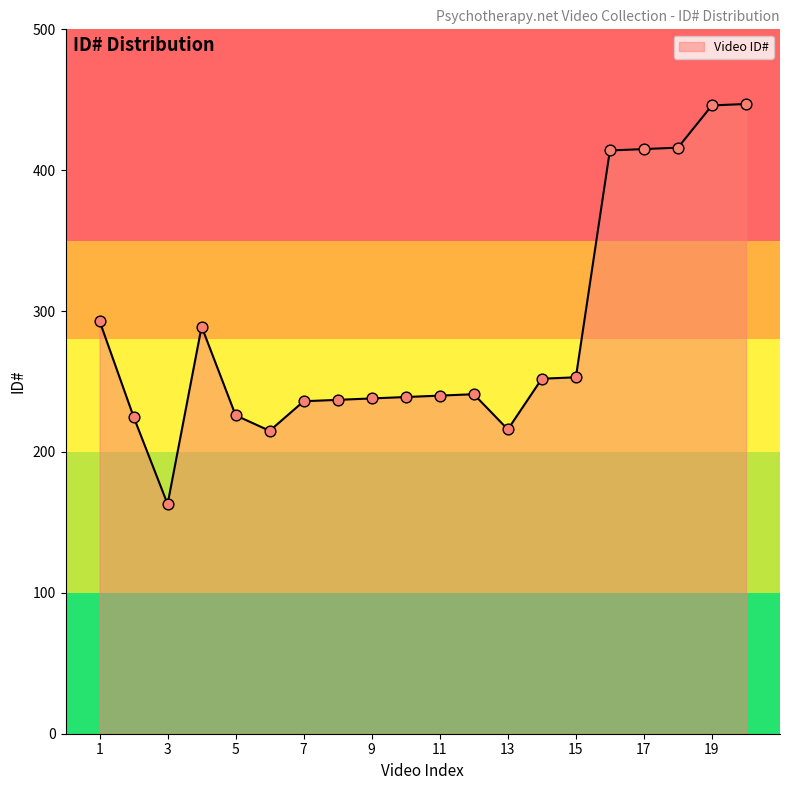

What is the maximum value shown in the chart?

447